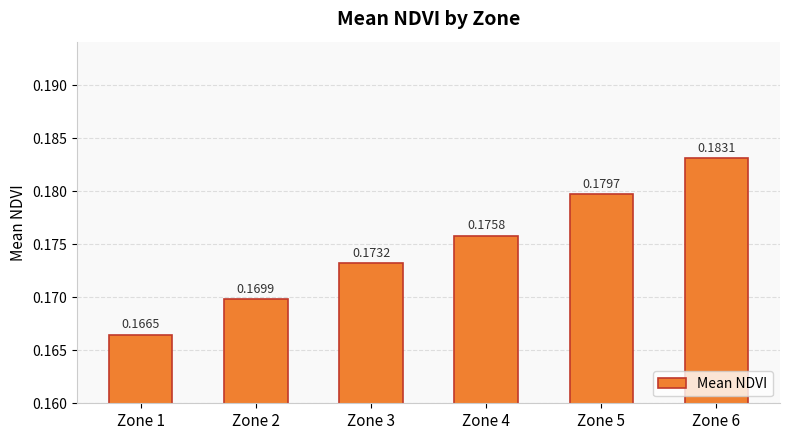

Which has a higher value, Zone 4 or Zone 5?

Zone 5